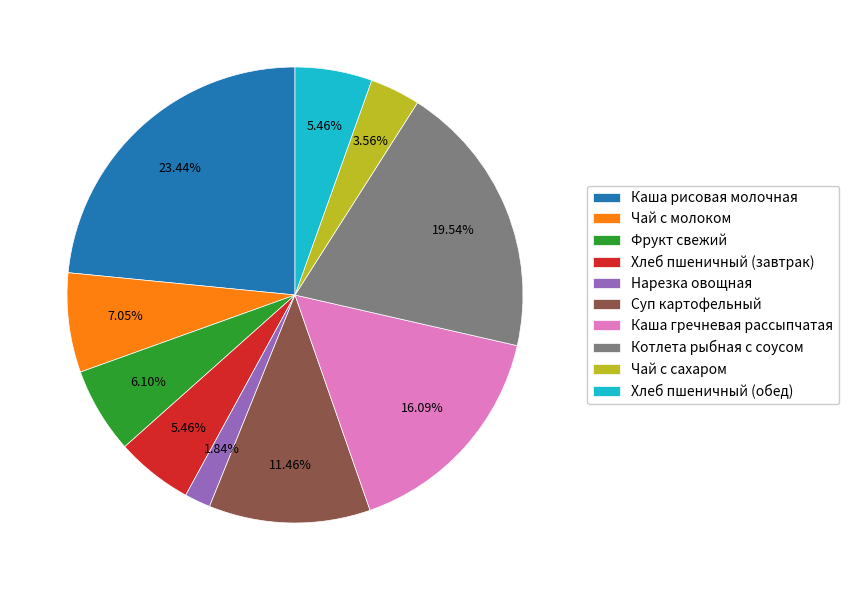

What percentage is the Котлета рыбная с соусом slice, to the nearest percent?

20%